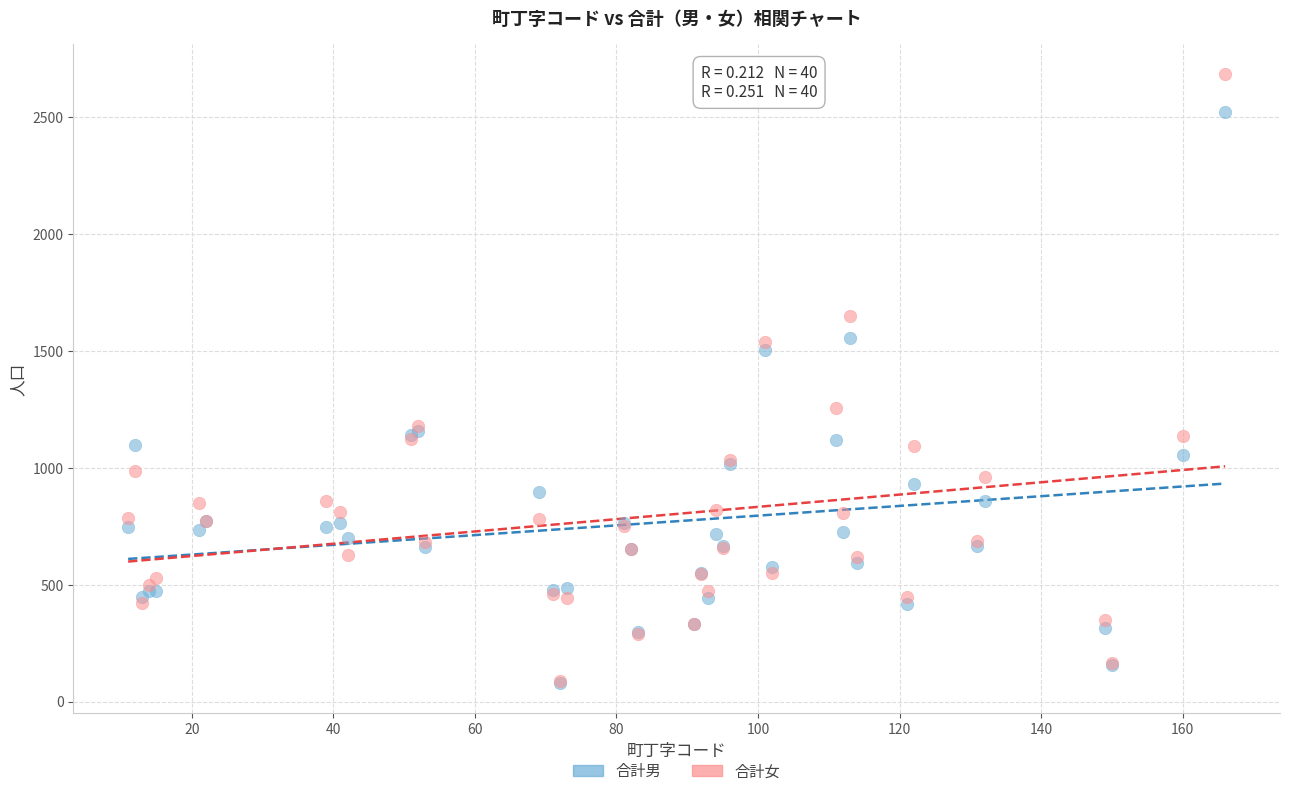

In the 合計男 series, what Y value is closest to 1300?

1159